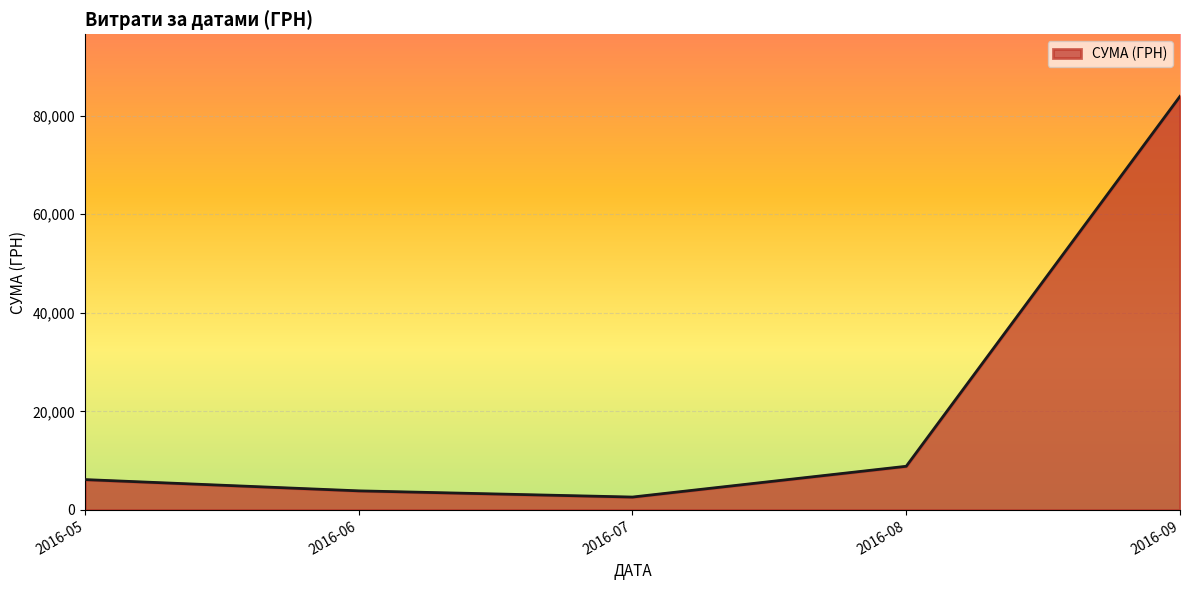

At which category does the data reach its first local valley?

2016-07